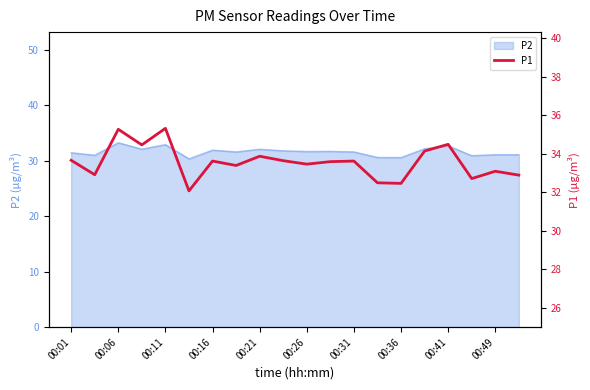

What is the lowest value of the P2 series?

30.4